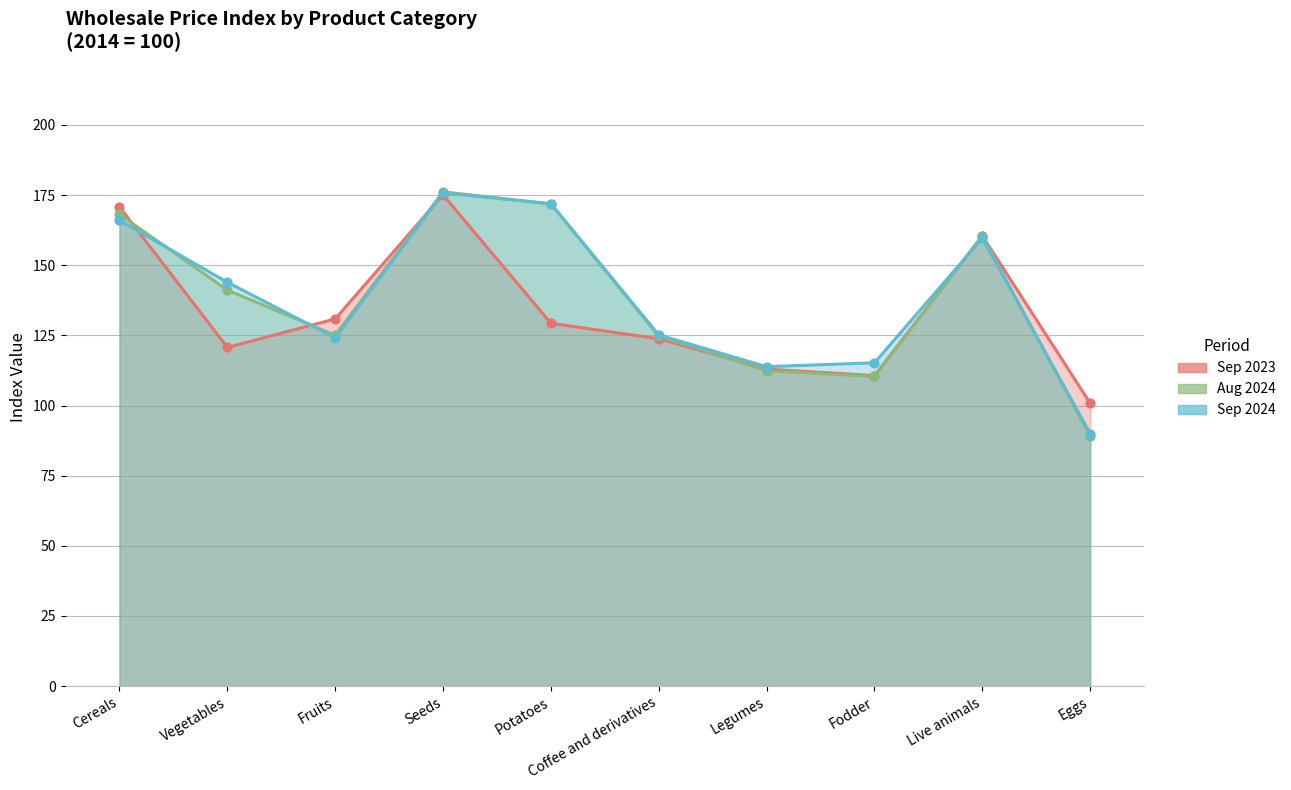

Is the value of Sep 2024 at Live animals greater than the value of Aug 2024 at Legumes?

Yes